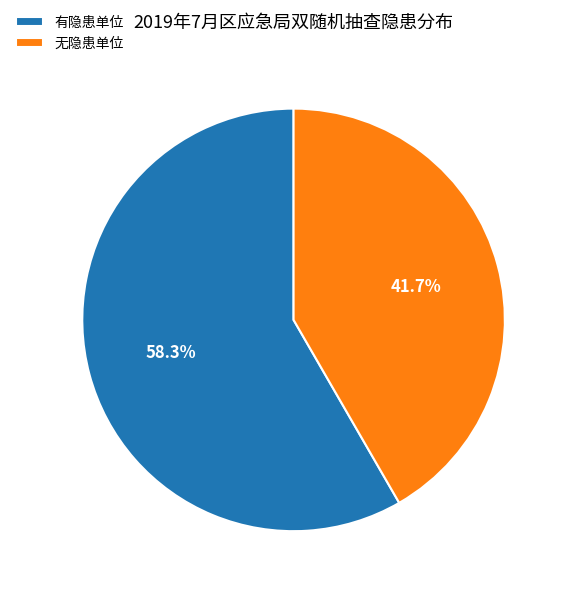

To the nearest percent, what is the average slice percentage?

50%